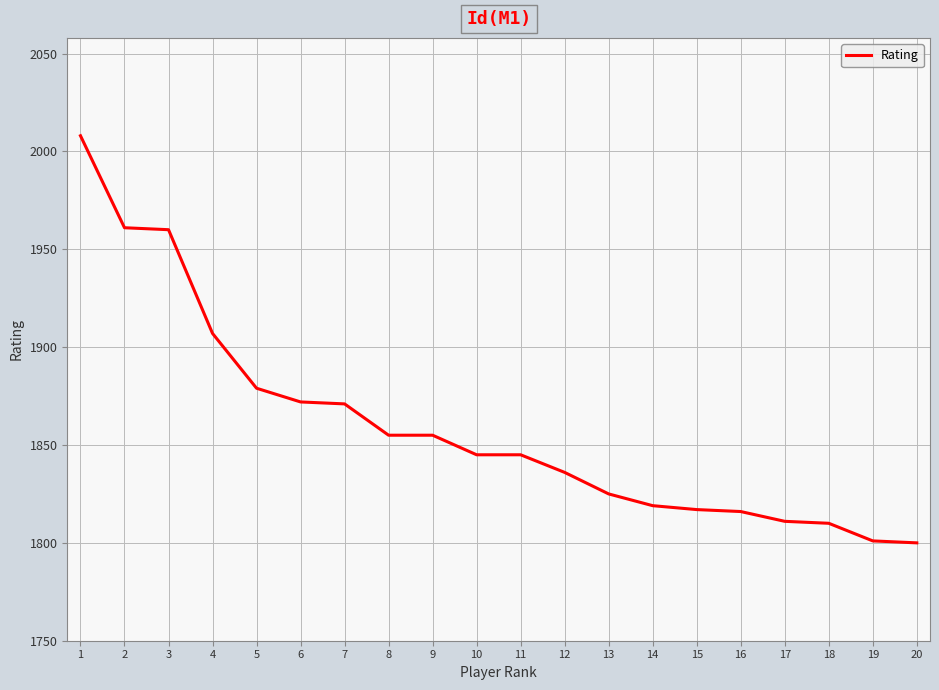

What is the change in value from 8 to 14?

-36